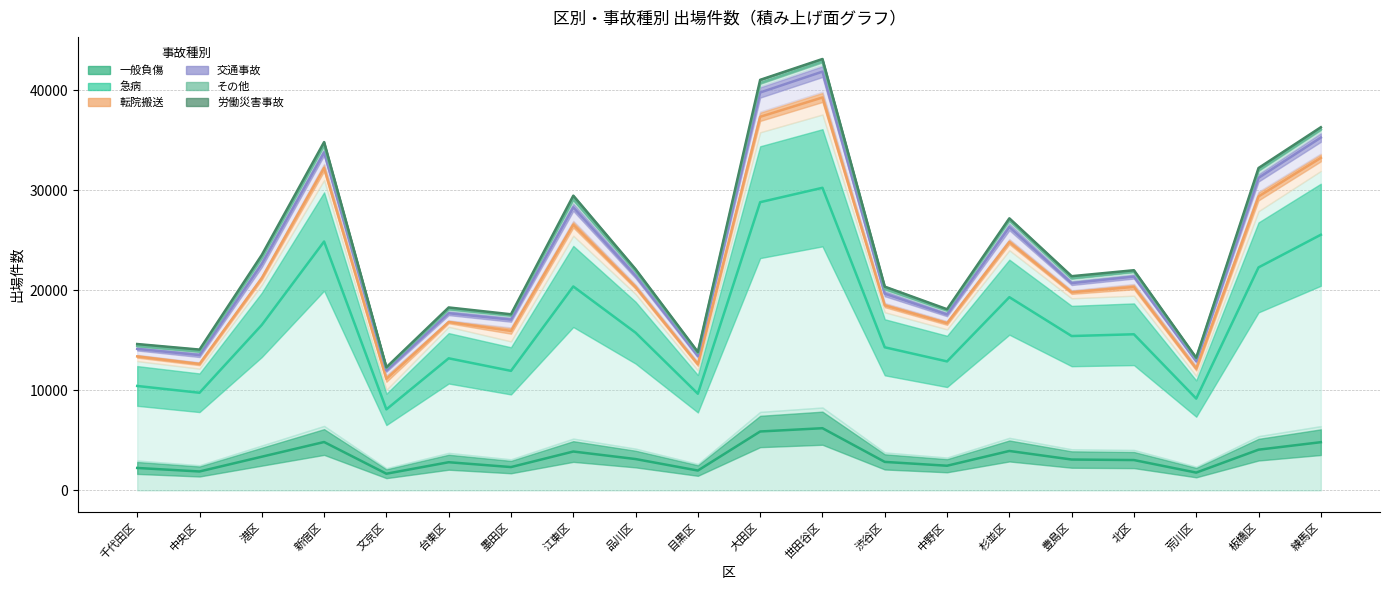

Rank the categories by 一般負傷 value from lowest to highest.

文京区, 荒川区, 中央区, 目黒区, 千代田区, 墨田区, 中野区, 台東区, 渋谷区, 北区, 豊島区, 品川区, 港区, 江東区, 杉並区, 板橋区, 練馬区, 新宿区, 大田区, 世田谷区